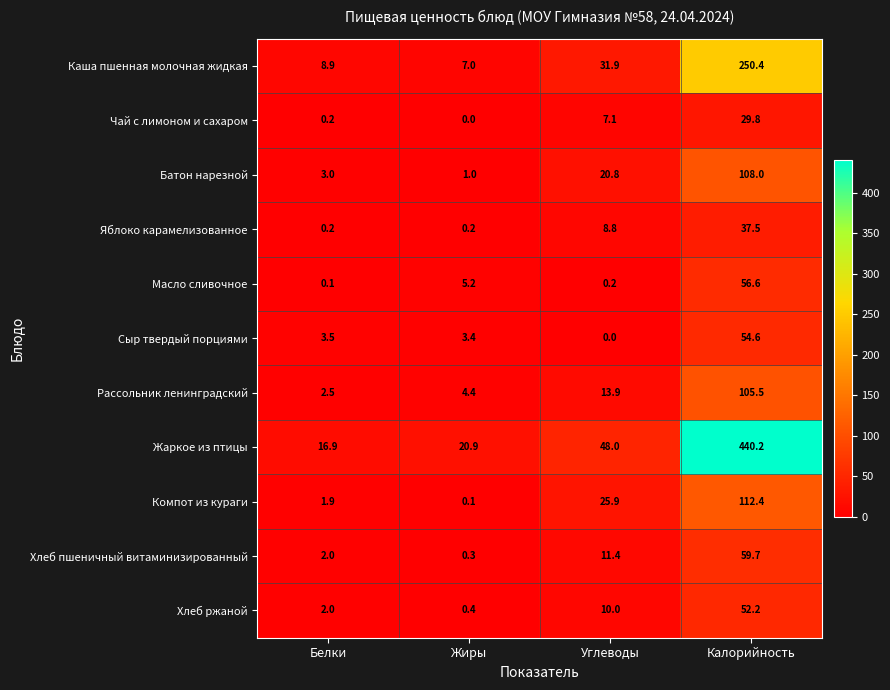

What is the spread (max minus min) of values at Калорийность?

410.4